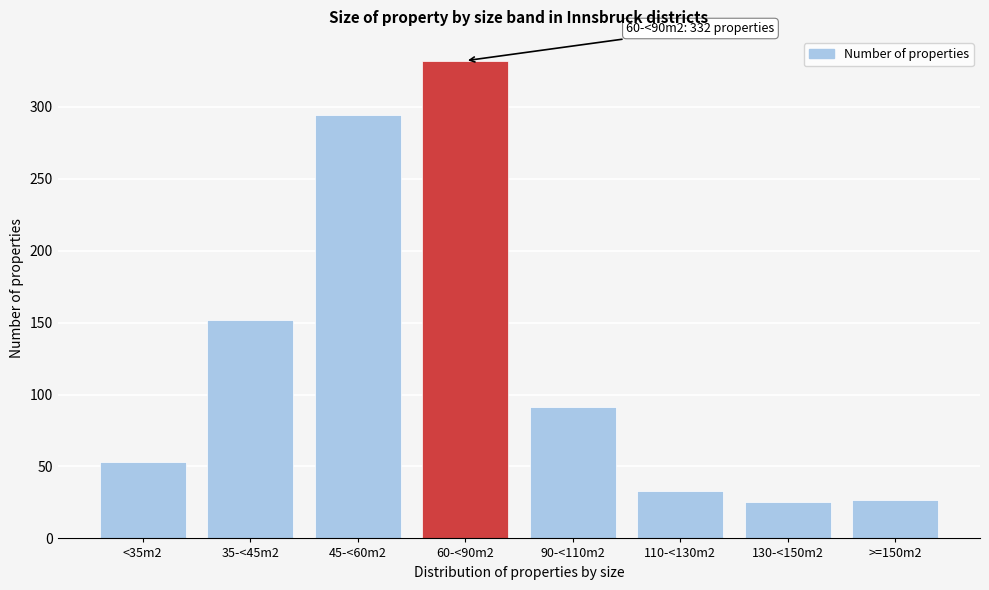

Reading right to left, extract all data points from this chart.

27	25	33	91	332	294	152	53